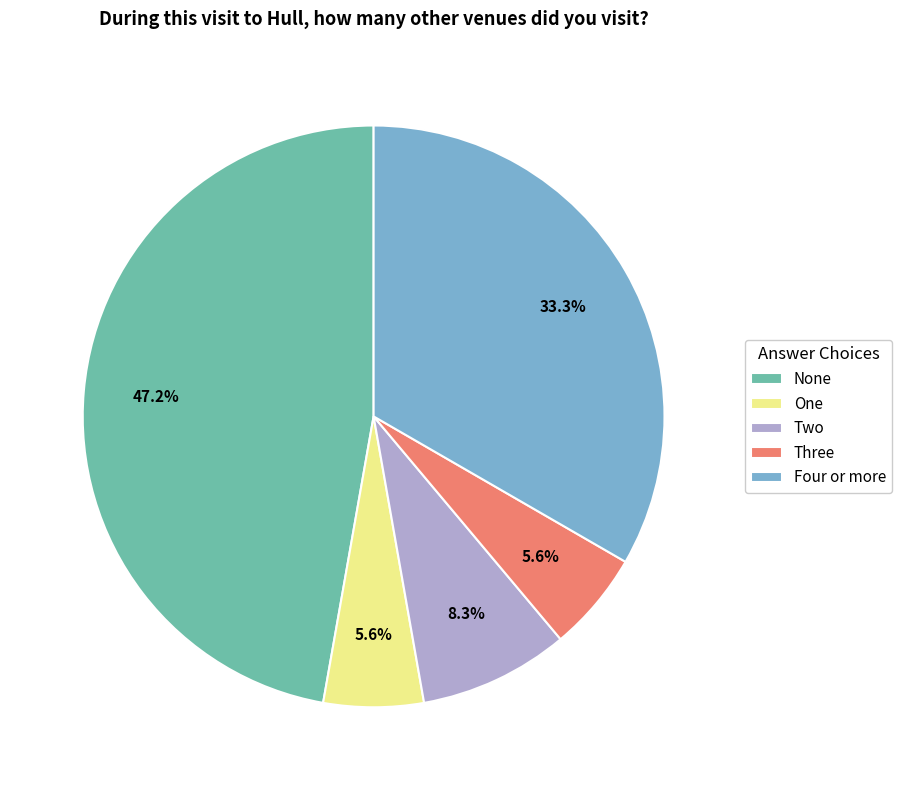

To the nearest percent, what portion does None represent?

47%